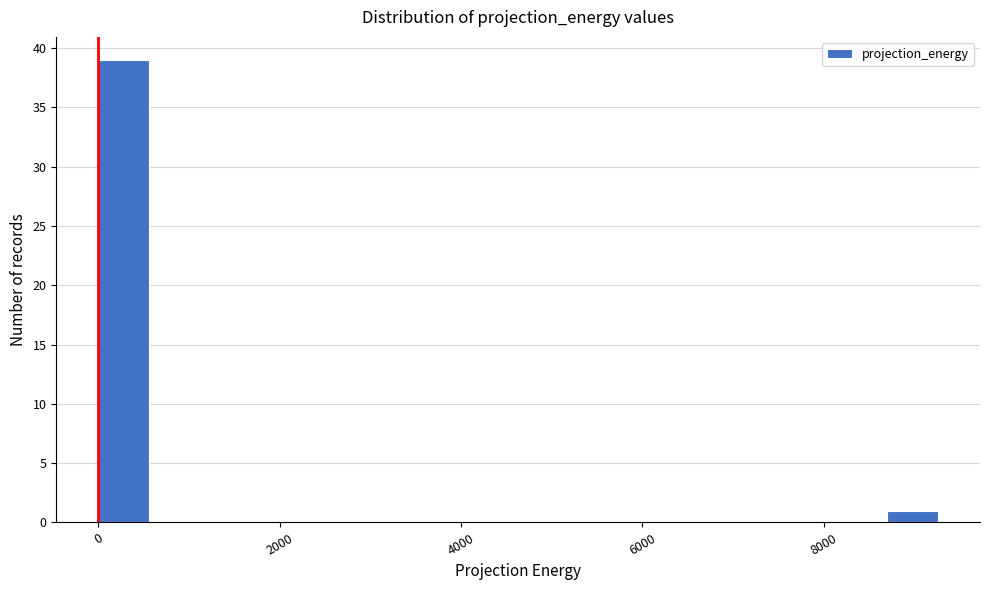

Around what value on the x-axis is the tallest bar? Give the approximate position of its centre, as read against the axis.

200